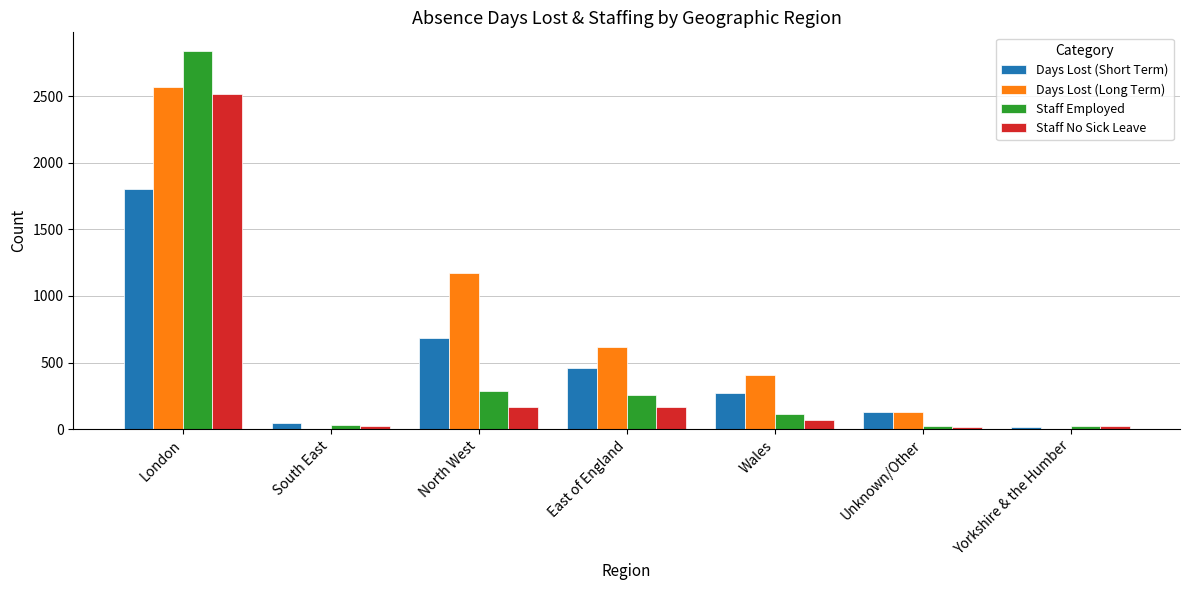

What is the total value across all series at North West?

2308.5